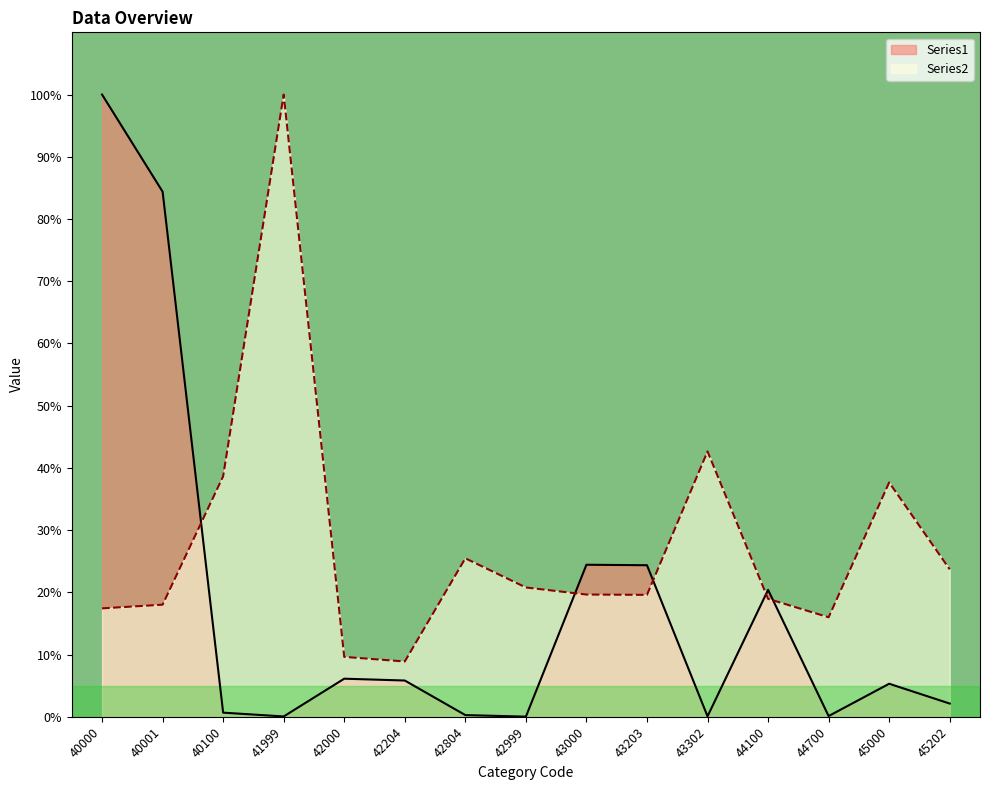

How many values in the Series2 series exceed 19?

9